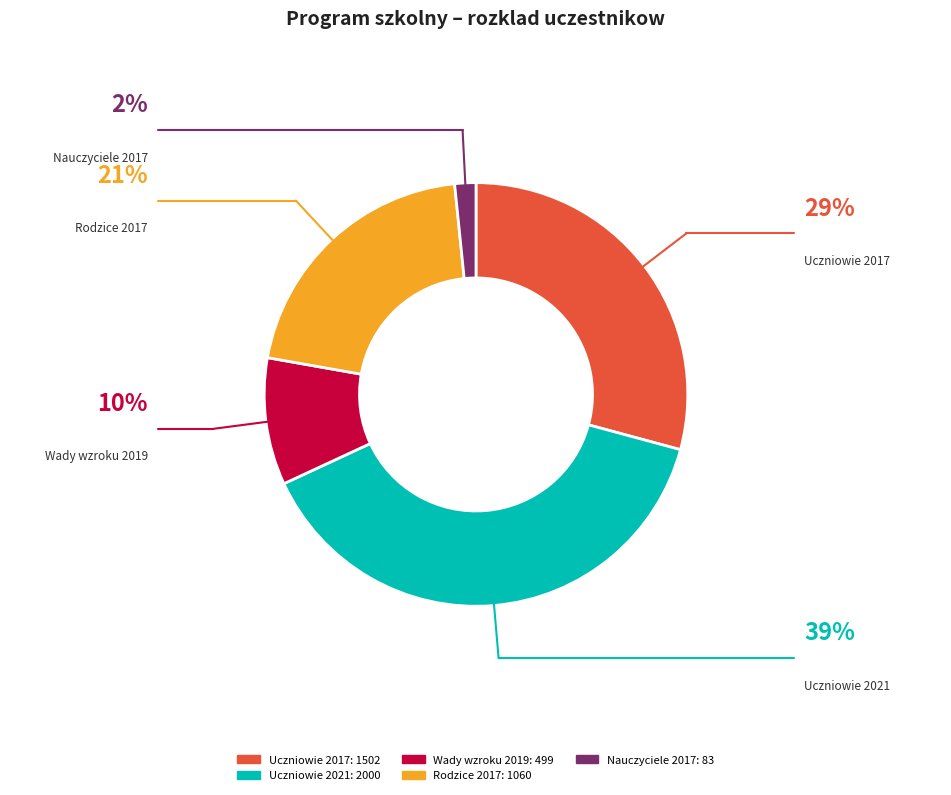

Is there any slice that represents more than half of the pie?

No